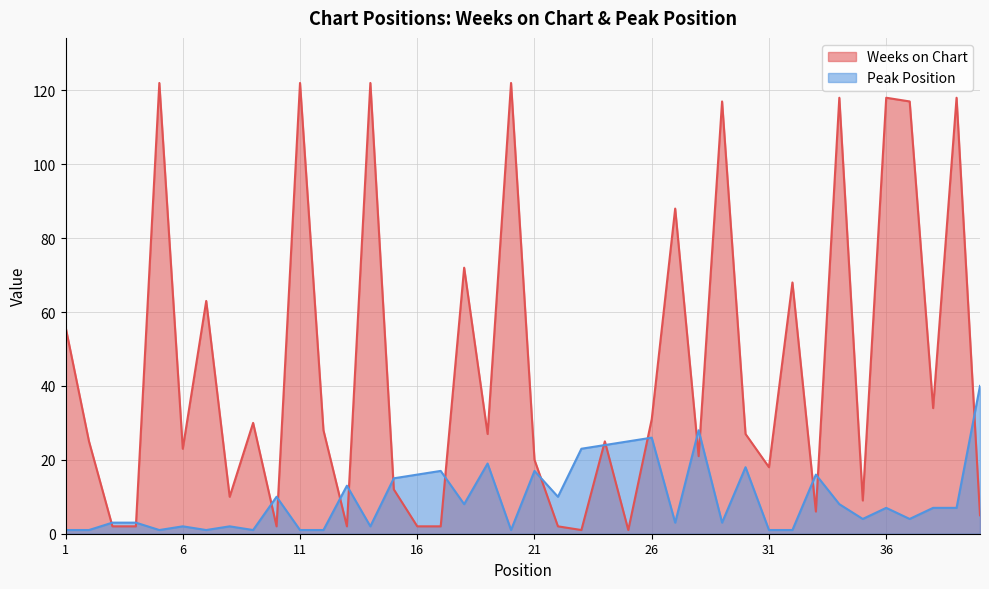

Reading right to left, list all the values displayed in this chart.

Weeks on Chart: 40=5	39=118	38=34	37=117	36=118	35=9	34=118	33=6	32=68	31=18	30=27	29=117	28=21	27=88	26=31	25=1	24=25	23=1	22=2	21=20	20=122	19=27	18=72	17=2	16=2	15=12	14=122	13=2	12=28	11=122	10=2	9=30	8=10	7=63	6=23	5=122	4=2	3=2	2=25	1=56
Peak Position: 40=40	39=7	38=7	37=4	36=7	35=4	34=8	33=16	32=1	31=1	30=18	29=3	28=28	27=3	26=26	25=25	24=24	23=23	22=10	21=17	20=1	19=19	18=8	17=17	16=16	15=15	14=2	13=13	12=1	11=1	10=10	9=1	8=2	7=1	6=2	5=1	4=3	3=3	2=1	1=1